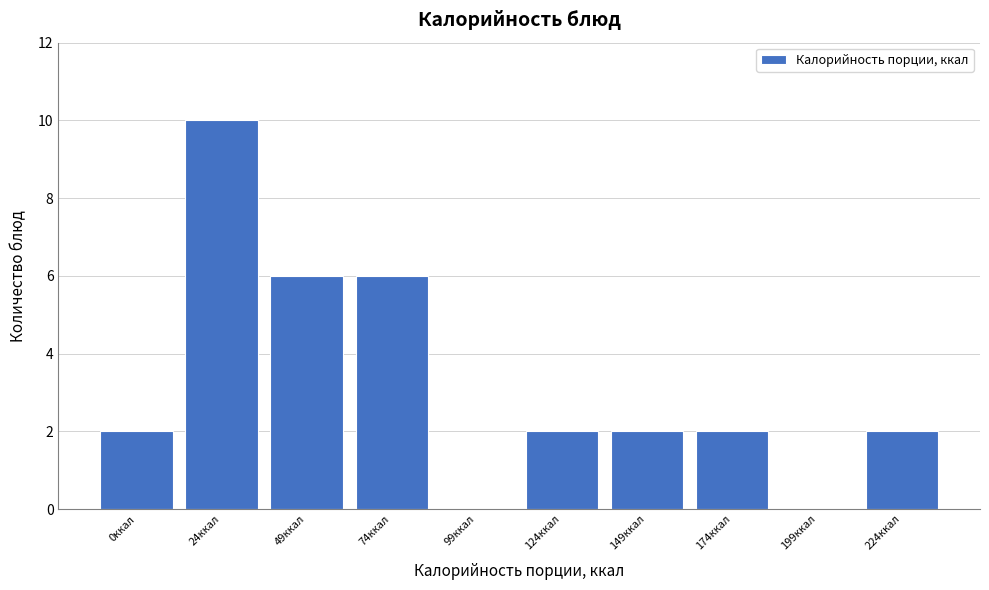

Reading left to right, extract all data points from this chart.

0ккал=2	24ккал=10	49ккал=6	74ккал=6	99ккал=0	124ккал=2	149ккал=2	174ккал=2	199ккал=0	224ккал=2